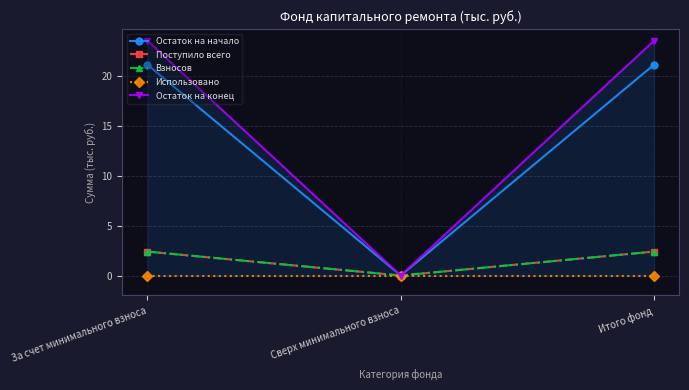

What is the total value across all series at Итого фонд?

49.5